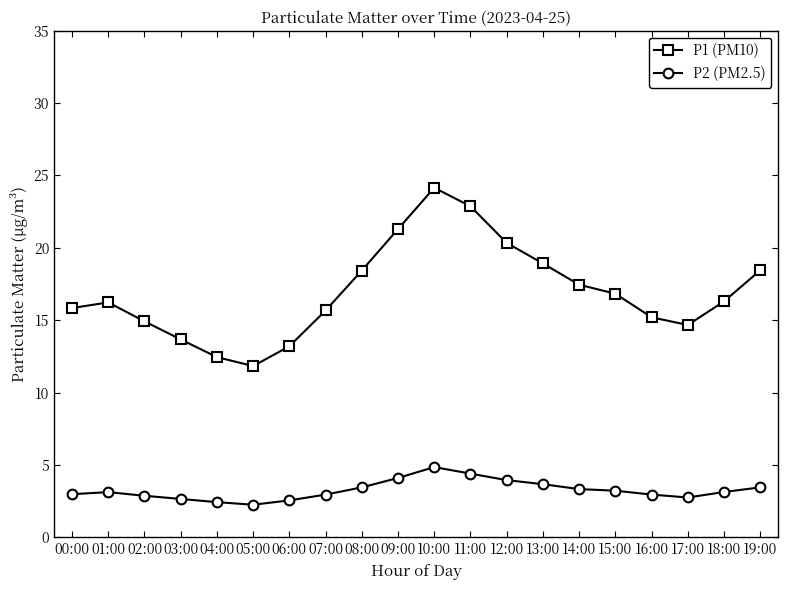

At which category does the chart reach its peak across all series?

10:00